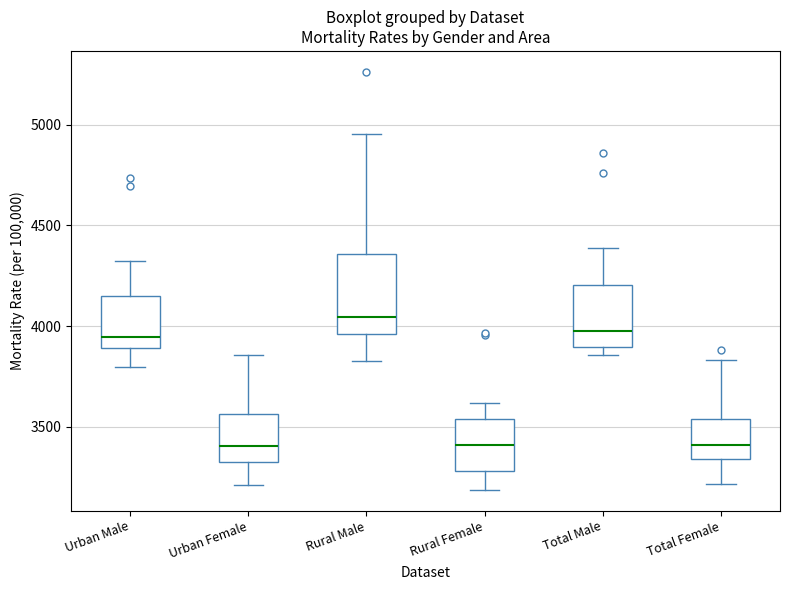

Where does the upper whisker of the box for Total Male end on the y-axis? The values are not printed on the chart, so give them approximately, as read against the axis.

4400